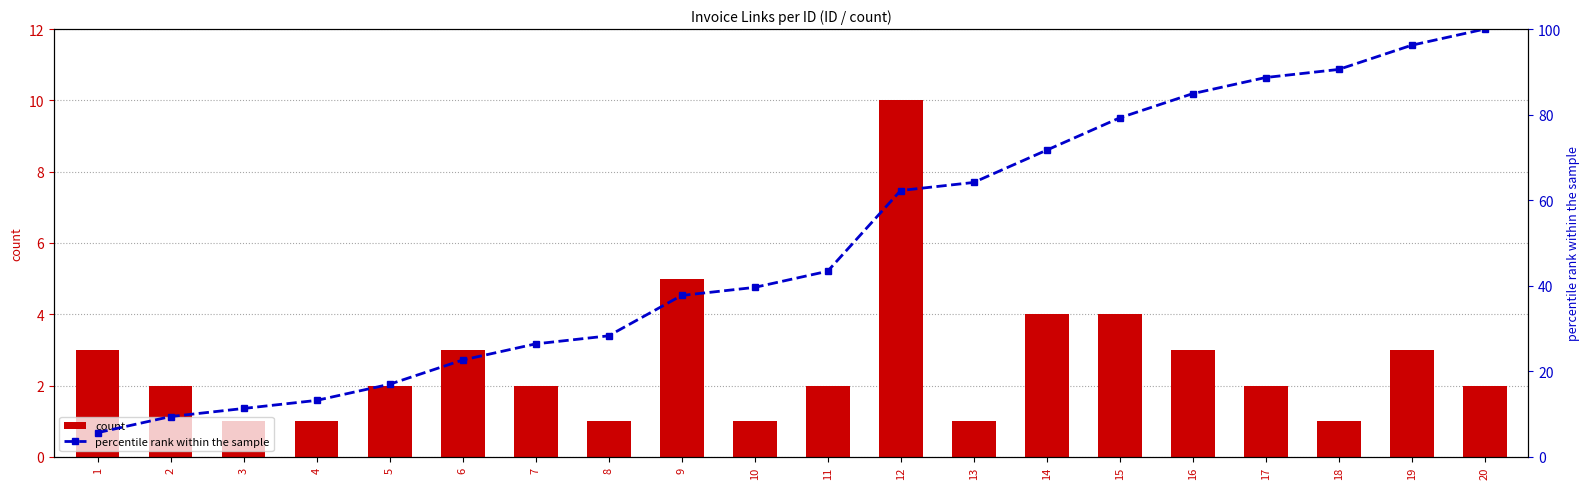

Which series has the largest range (max minus min)?

percentile rank within the sample